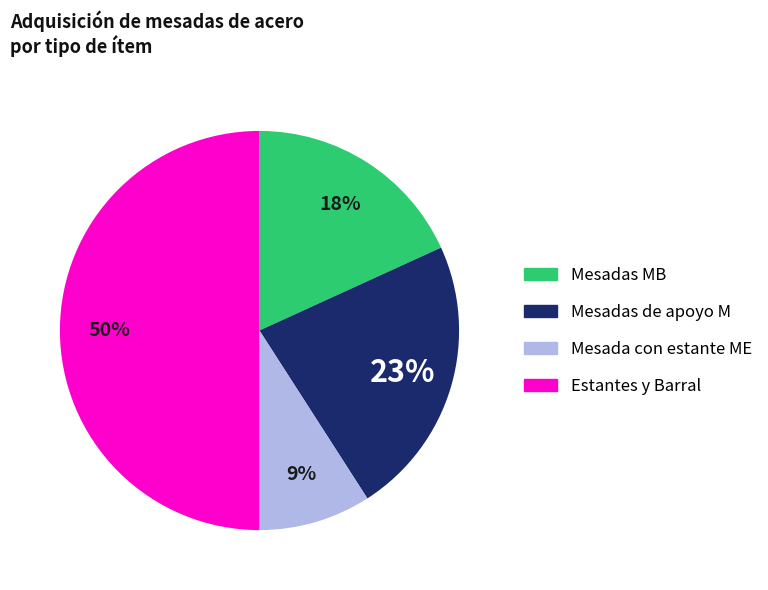

Combined, do Mesada con estante ME and Estantes y Barral account for over 50%?

Yes